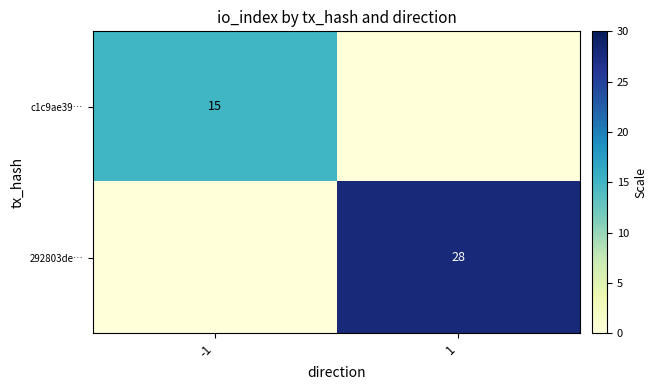

Which series changed the most between -1 and 1?

292803de…